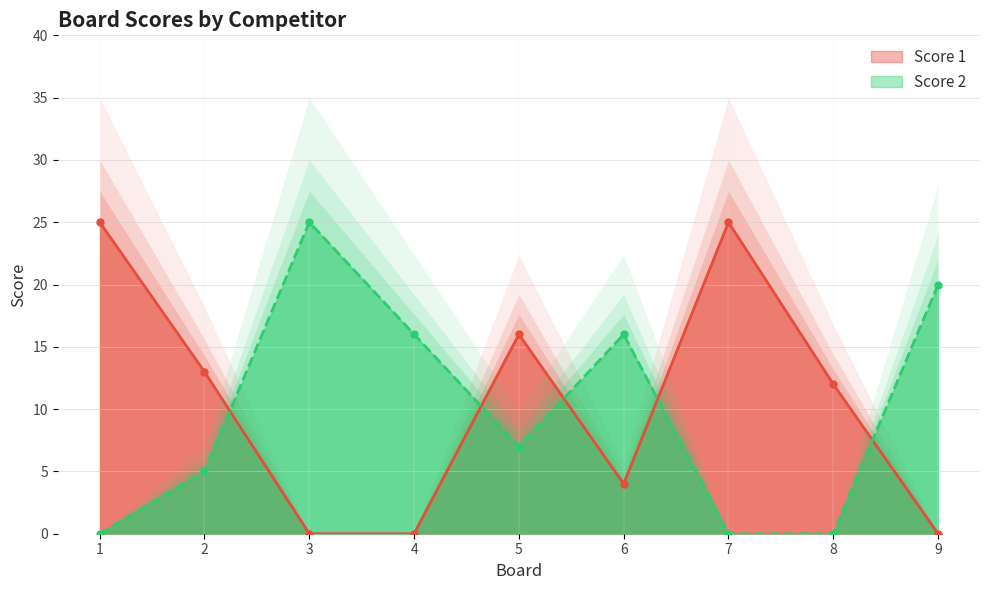

How many data points does each series have?

9